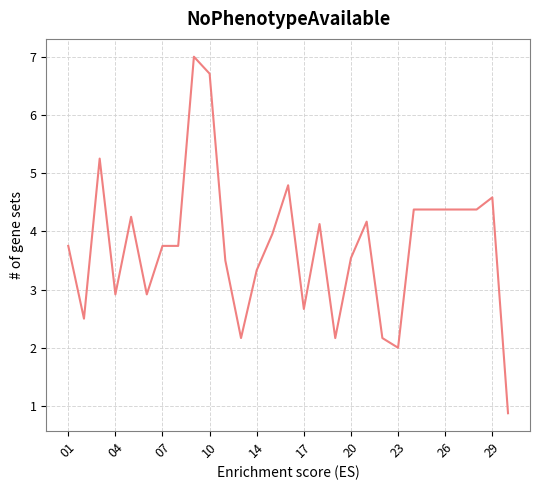

Does the chart have visible grid lines?

Yes